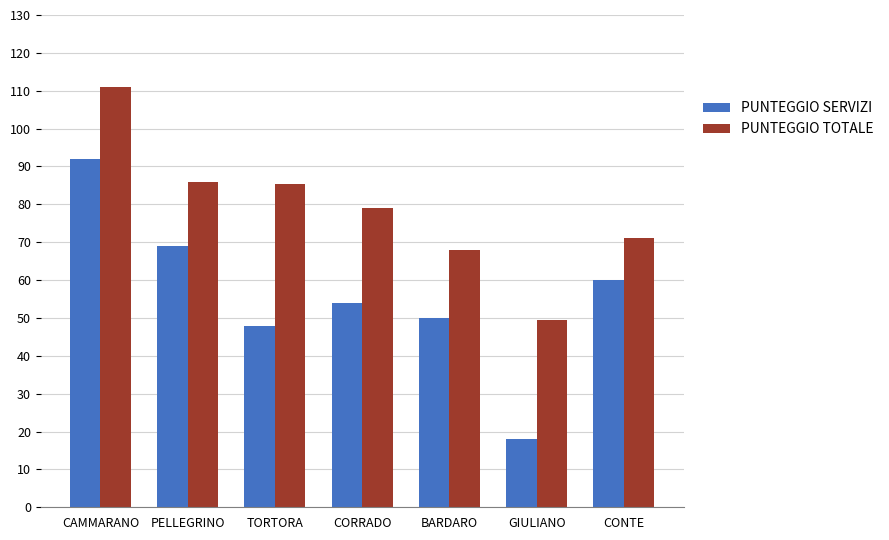

Does the chart contain stacked bars?

No